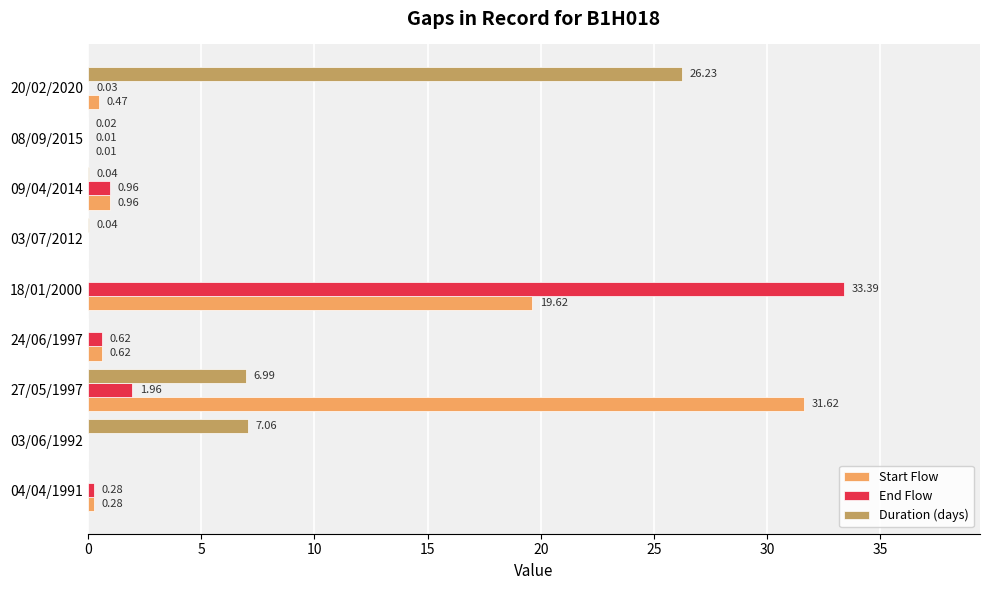

Between 03/06/1992 and 27/05/1997, which series saw the biggest shift?

Start Flow